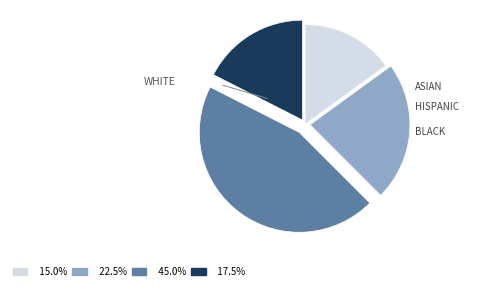

How many slices are in this pie chart?

4